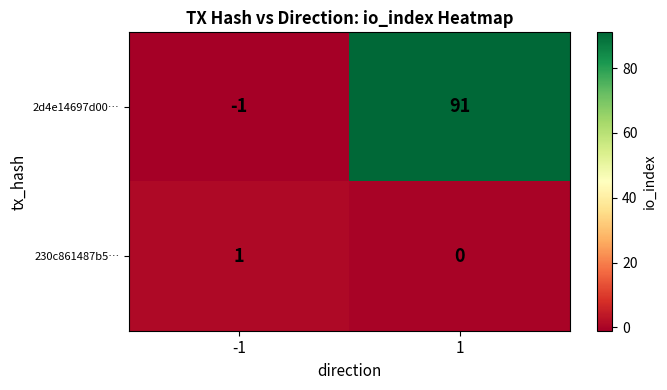

How many categories are shown in the chart?

2